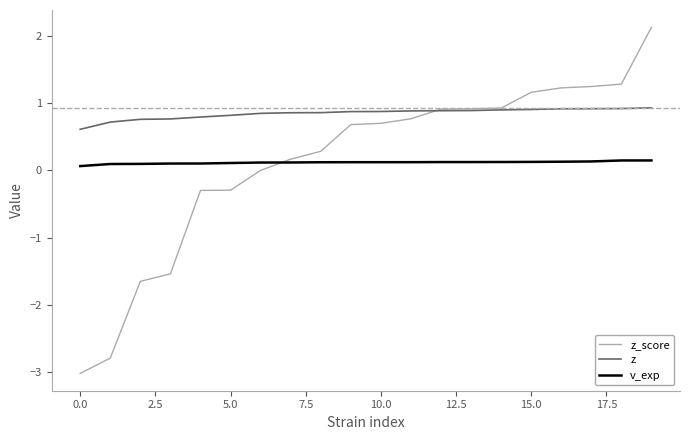

How many times do z and z_score cross each other?

1